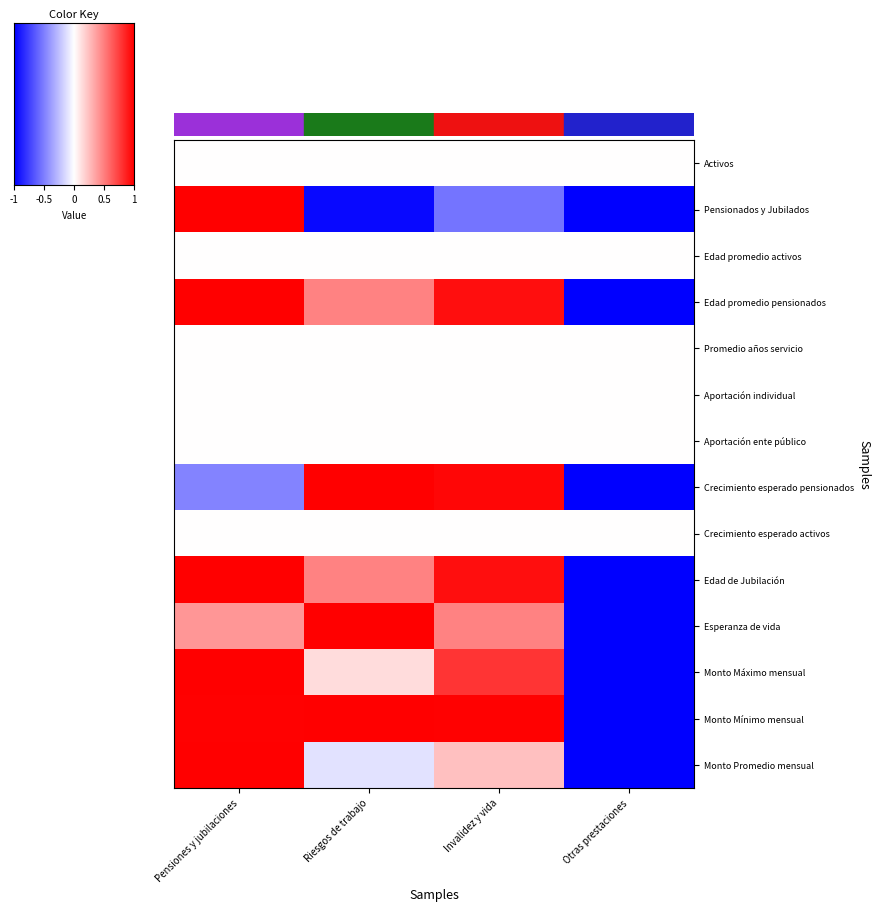

How many data points does each series have?

4